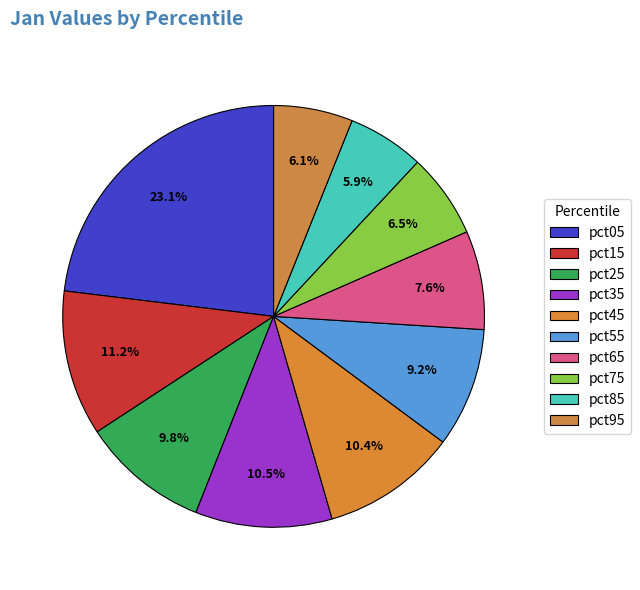

To the nearest percent, what is the combined percentage of pct45 and pct85?

16%